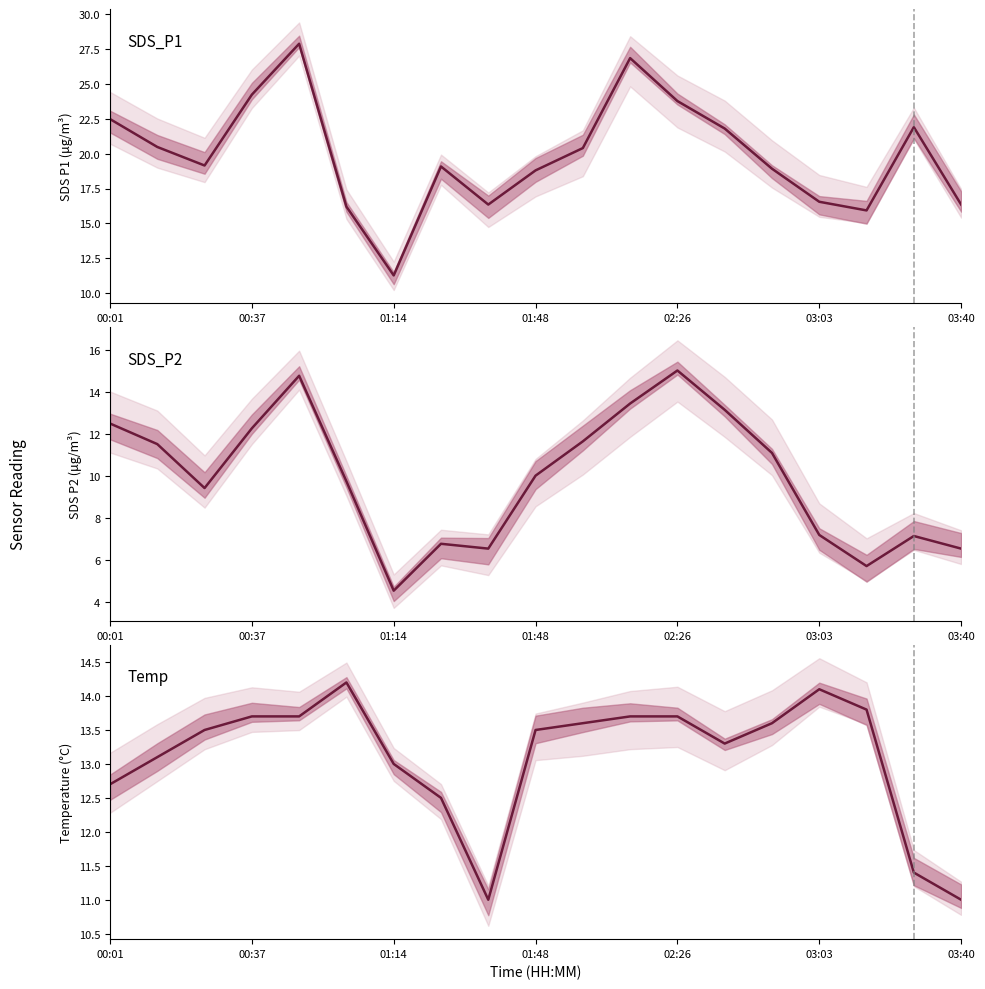

Reading left to right, extract all data points from this chart.

SDS_P1: 22.5	20.5	19.1	24.2	27.9	16.2	11.3	19.1	16.4	18.8	20.4	26.9	23.8	21.8	18.9	16.6	15.9	21.9	16.4
SDS_P2: 12.5	11.5	9.4	12.3	14.8	9.8	4.5	6.8	6.5	10.0	11.7	13.4	15.0	13.2	11.1	7.2	5.7	7.2	6.5
Temp: 12.7	13.1	13.5	13.7	13.7	14.2	13.0	12.5	11.0	13.5	13.6	13.7	13.7	13.3	13.6	14.1	13.8	11.4	11.0